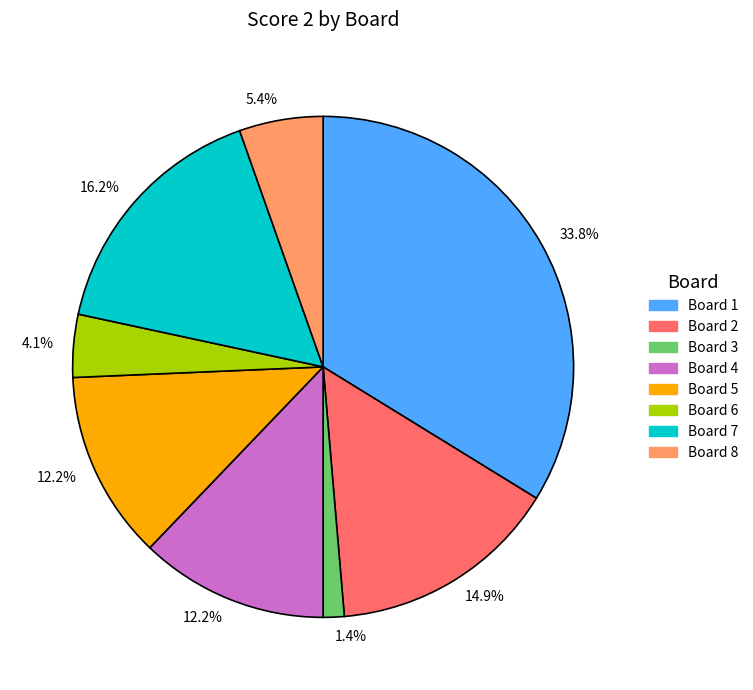

Is there any slice that represents more than half of the pie?

No